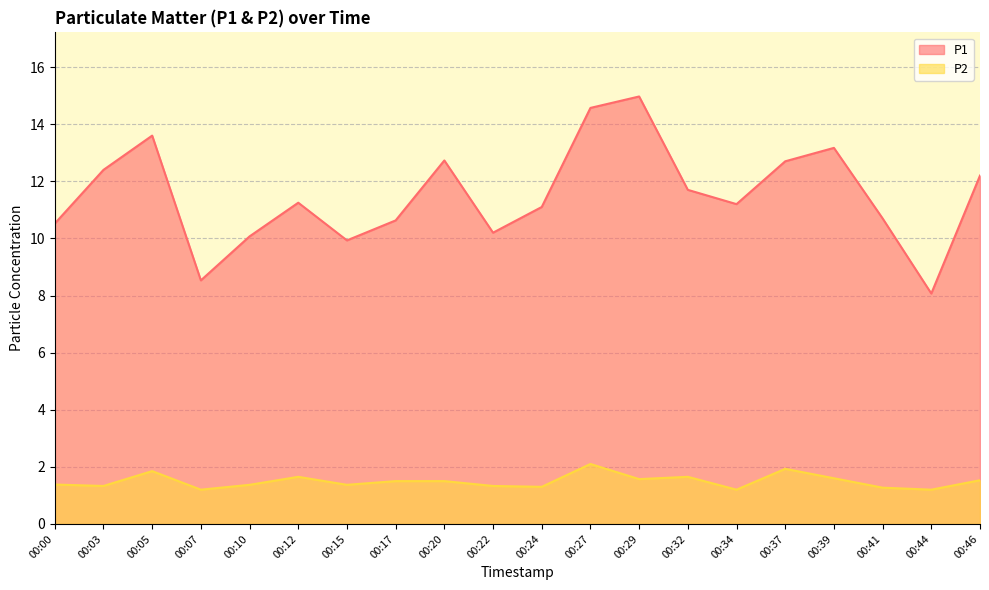

Reading left to right, transcribe all the data shown in this chart.

P1: 00:00=10.5	00:03=12.4	00:05=13.6	00:07=8.5	00:10=10.1	00:12=11.2	00:15=9.9	00:17=10.6	00:20=12.7	00:22=10.2	00:24=11.1	00:27=14.6	00:29=15.0	00:32=11.7	00:34=11.2	00:37=12.7	00:39=13.2	00:41=10.7	00:44=8.1	00:46=12.2
P2: 00:00=1.4	00:03=1.3	00:05=1.9	00:07=1.2	00:10=1.4	00:12=1.6	00:15=1.4	00:17=1.5	00:20=1.5	00:22=1.3	00:24=1.3	00:27=2.1	00:29=1.6	00:32=1.6	00:34=1.2	00:37=1.9	00:39=1.6	00:41=1.3	00:44=1.2	00:46=1.5